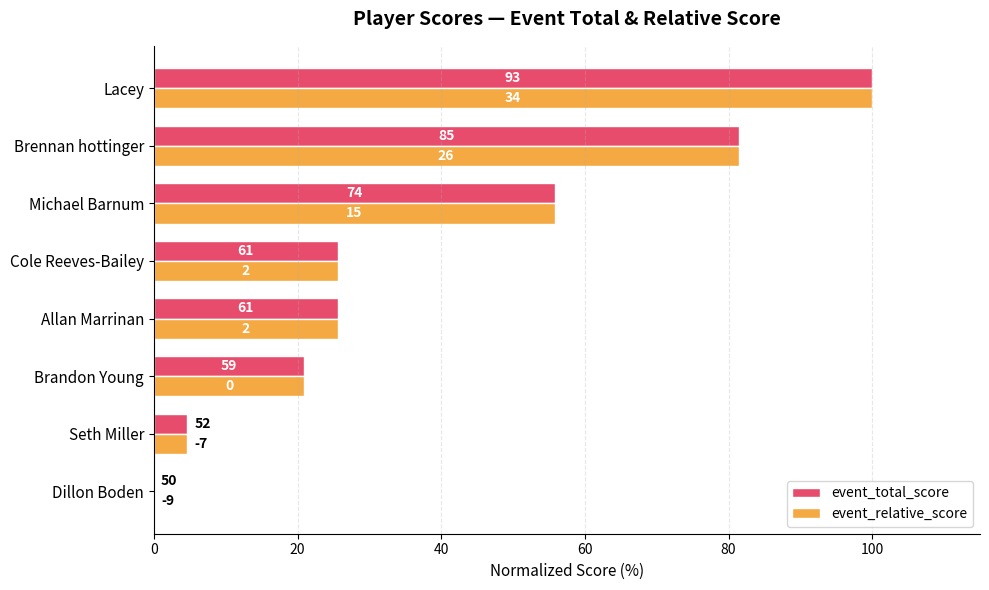

What are all the series names shown in the legend?

event_total_score, event_relative_score